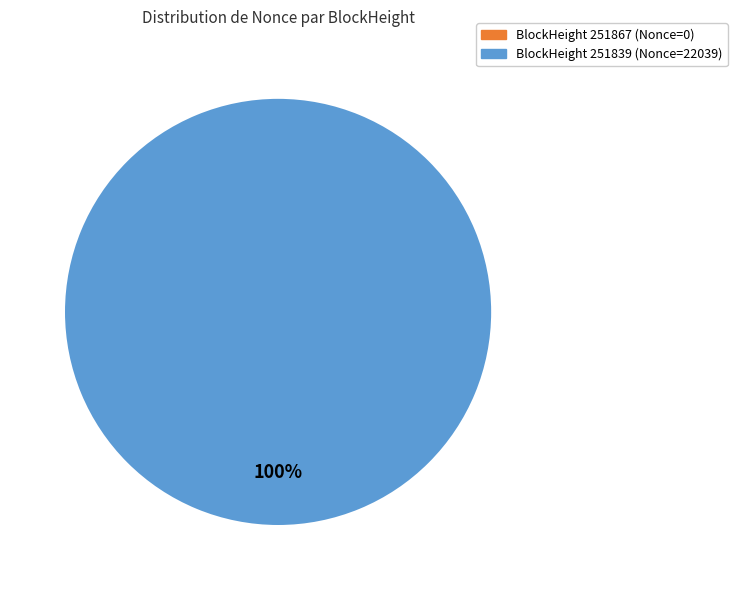

What percentage is the 251839 slice, to the nearest percent?

100%